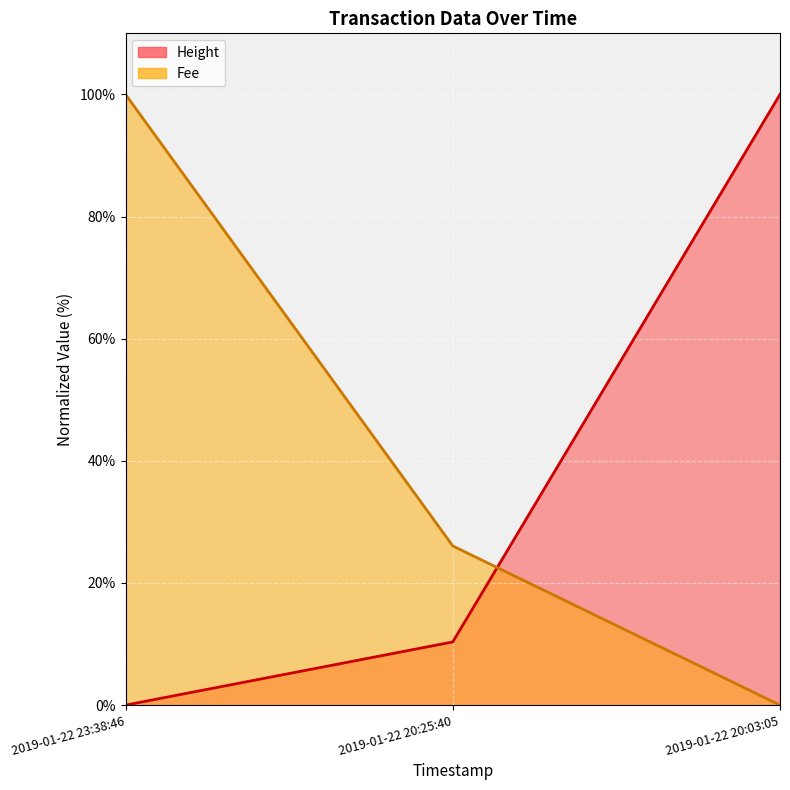

What is the average value of the Fee series?

36.8